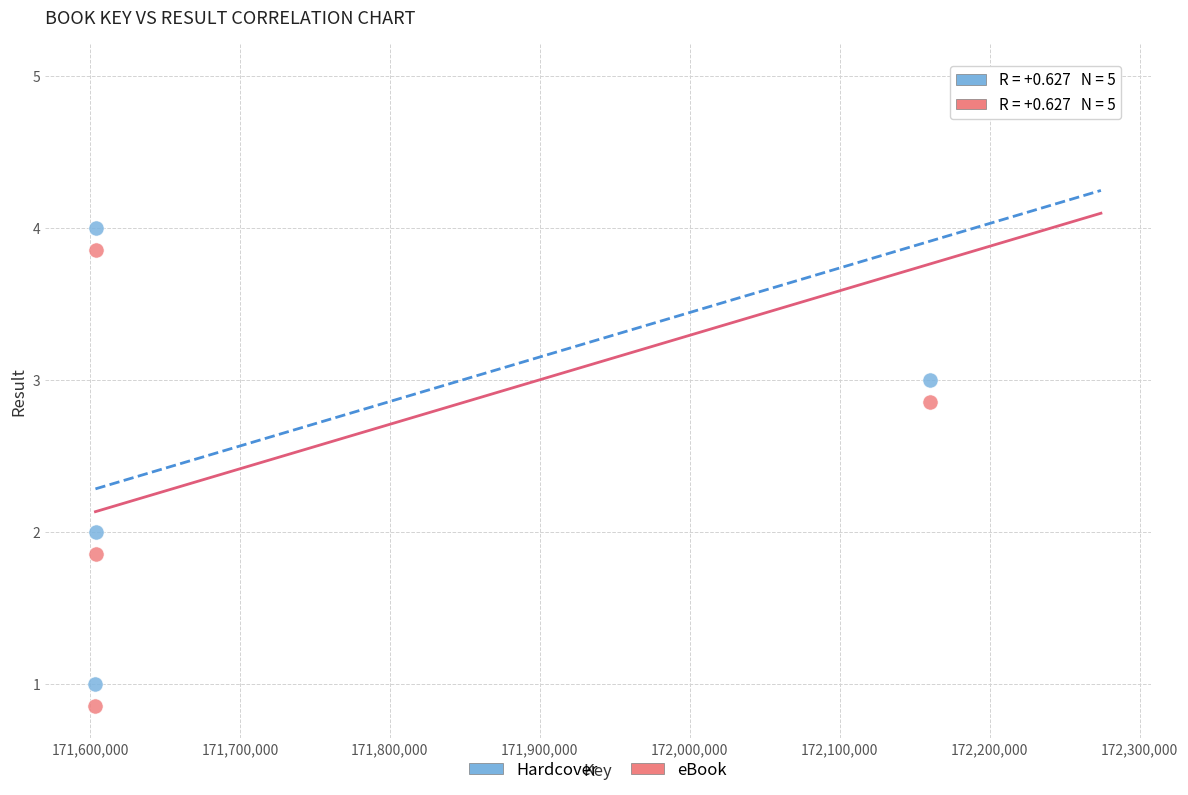

What is the X range (max minus min) for the scatter plot?

670613.0